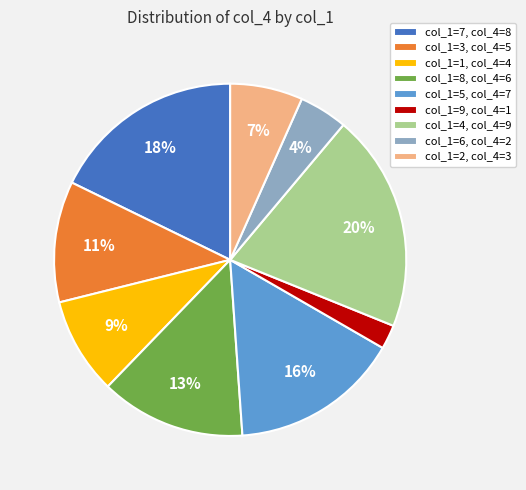

Do col_1=7, col_4=8 and col_1=2, col_4=3 together represent more than half of the pie?

No